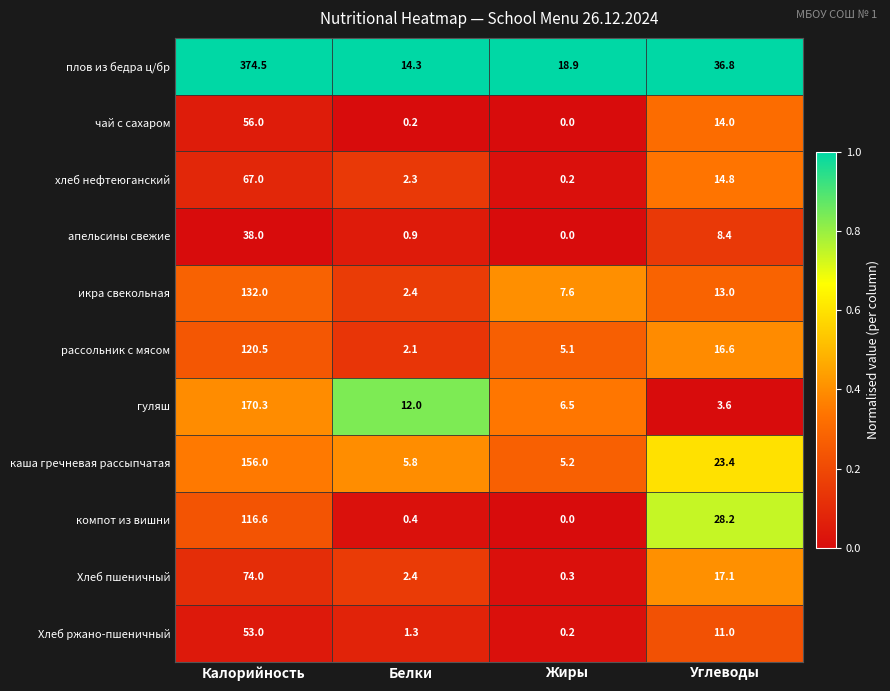

At which category is the sum across all series the highest?

Калорийность